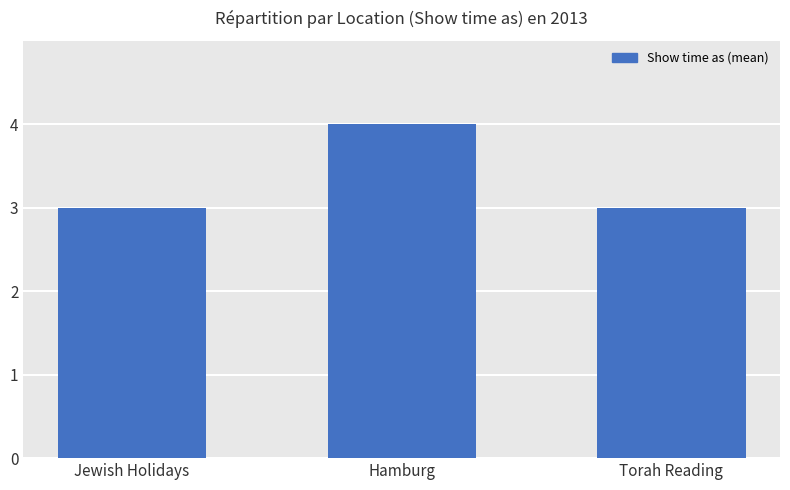

The chart shows a value of 2 at Jewish Holidays. True or false?

False